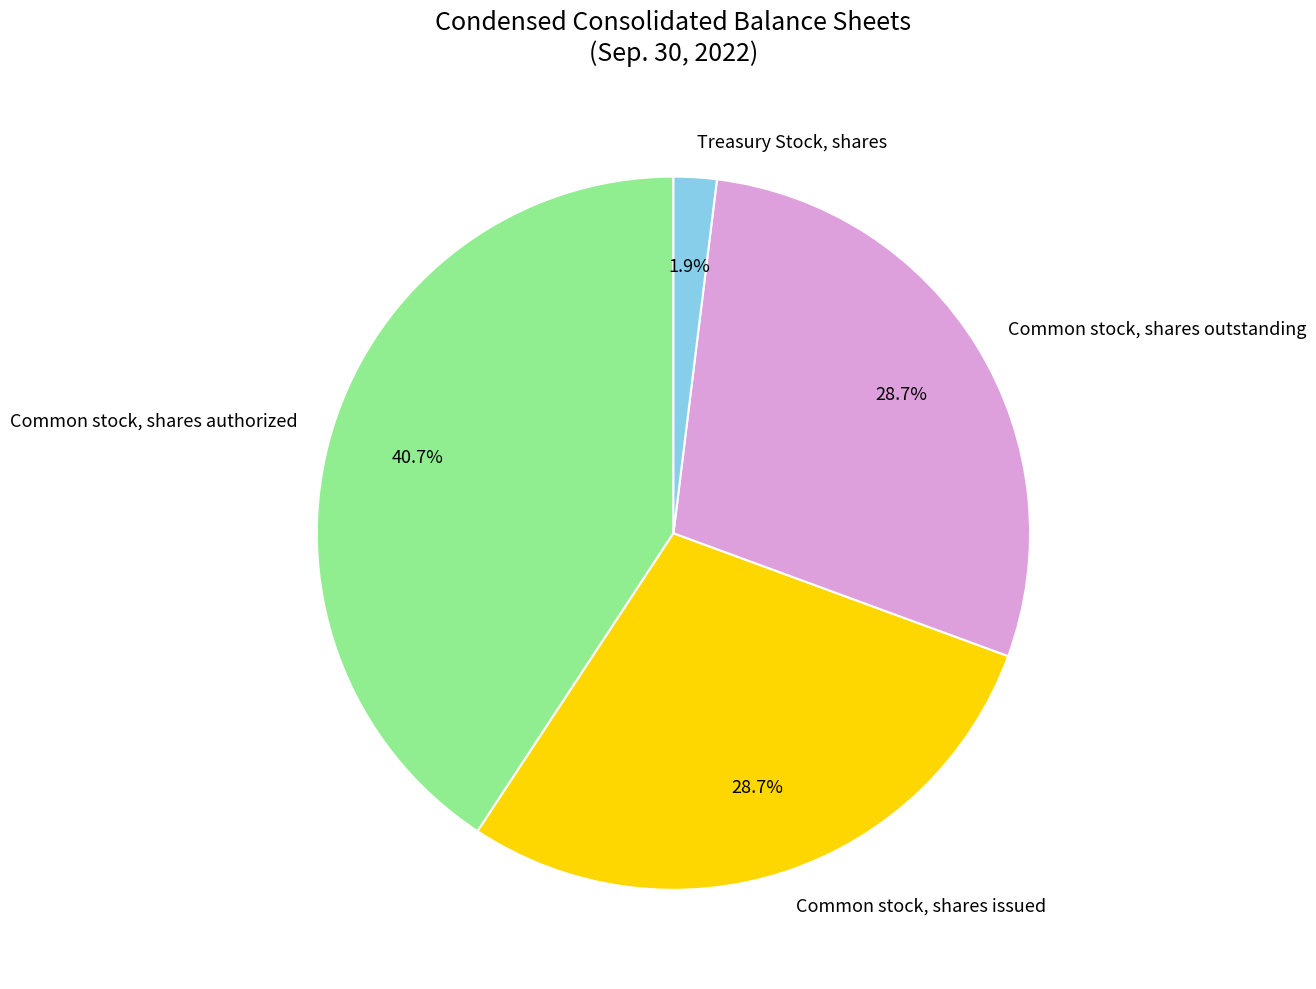

To the nearest percent, what portion does Common stock, shares outstanding represent?

29%